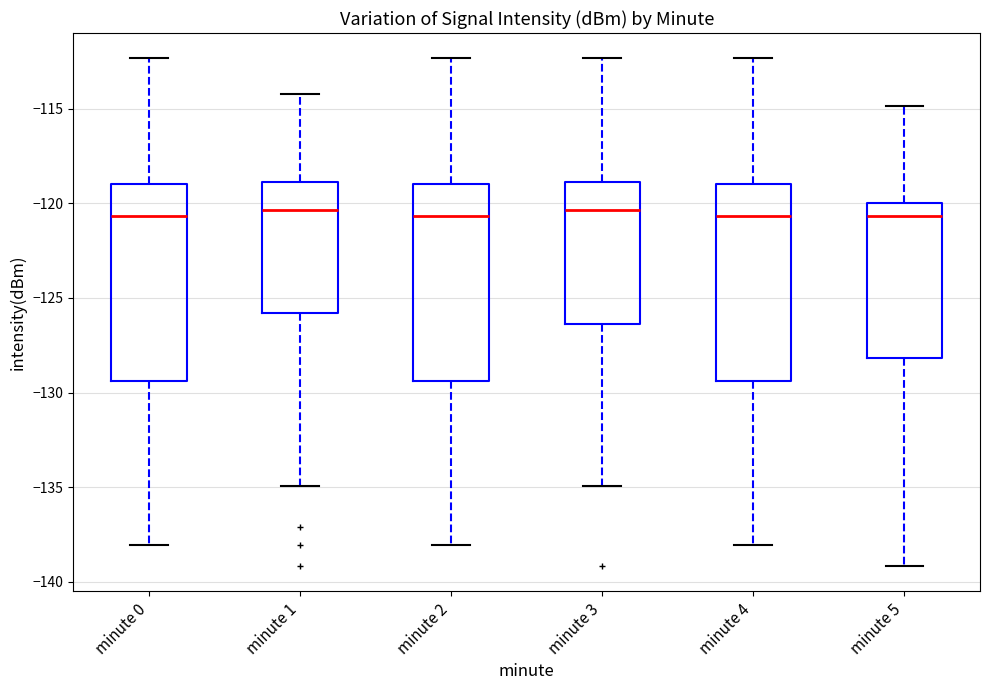

Reading left to right, transcribe this box plot: for each box, give where its median line is, the range the box spans, and where its two whiskers end, as read against the y-axis. The values are not printed on the chart, so give them approximately, as read against the axis.

minute 0: median -120.5, box -129.5 to -119.0, whiskers -138.0 to -112.5
minute 1: median -120.5, box -126.0 to -119.0, whiskers -135.0 to -114.0
minute 2: median -120.5, box -129.5 to -119.0, whiskers -138.0 to -112.5
minute 3: median -120.5, box -126.5 to -119.0, whiskers -135.0 to -112.5
minute 4: median -120.5, box -129.5 to -119.0, whiskers -138.0 to -112.5
minute 5: median -120.5, box -128.0 to -120.0, whiskers -139.0 to -115.0